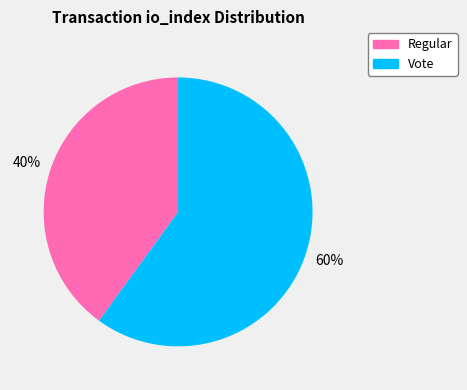

Rank the categories by value from highest to lowest.

Vote, Regular